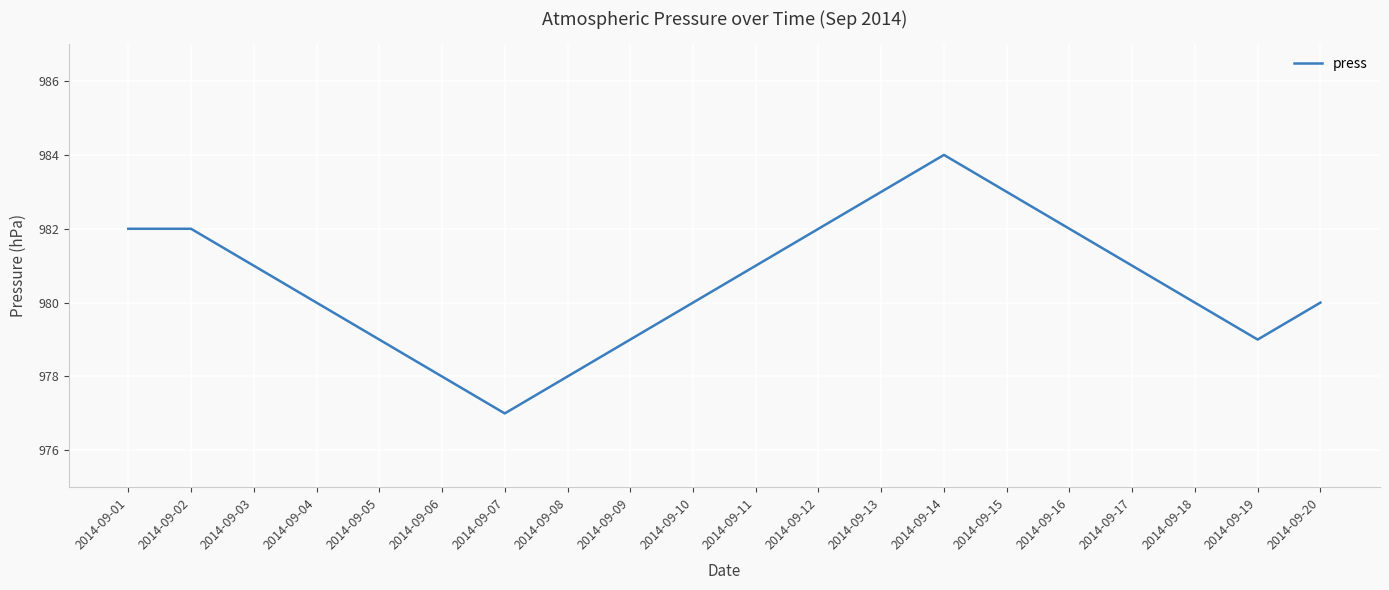

Read the value at 2014-09-09.

979